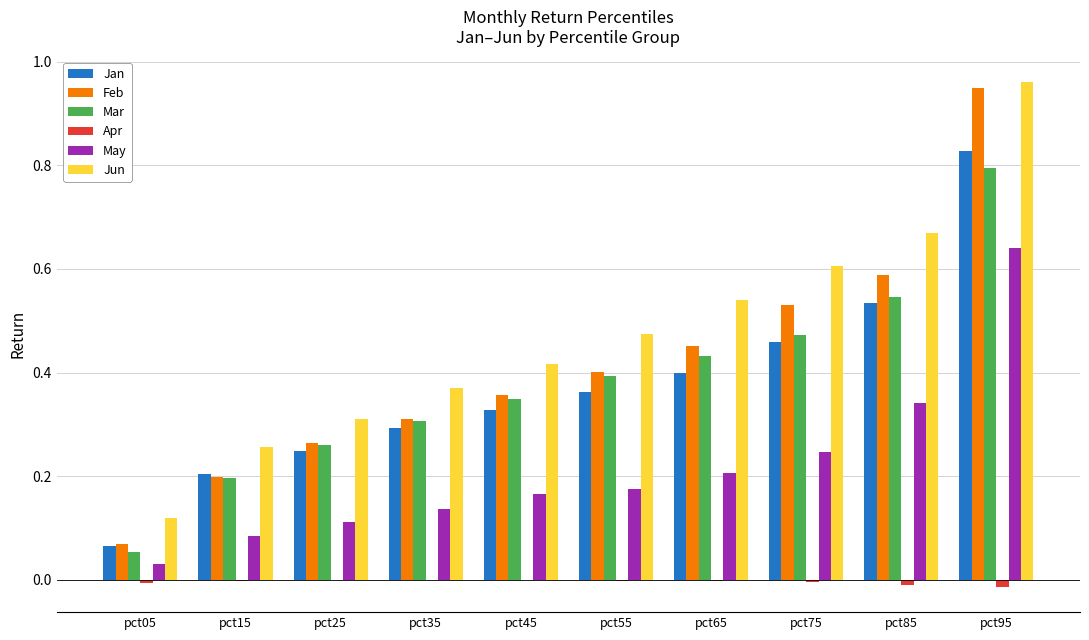

How many groups of bars are there?

10